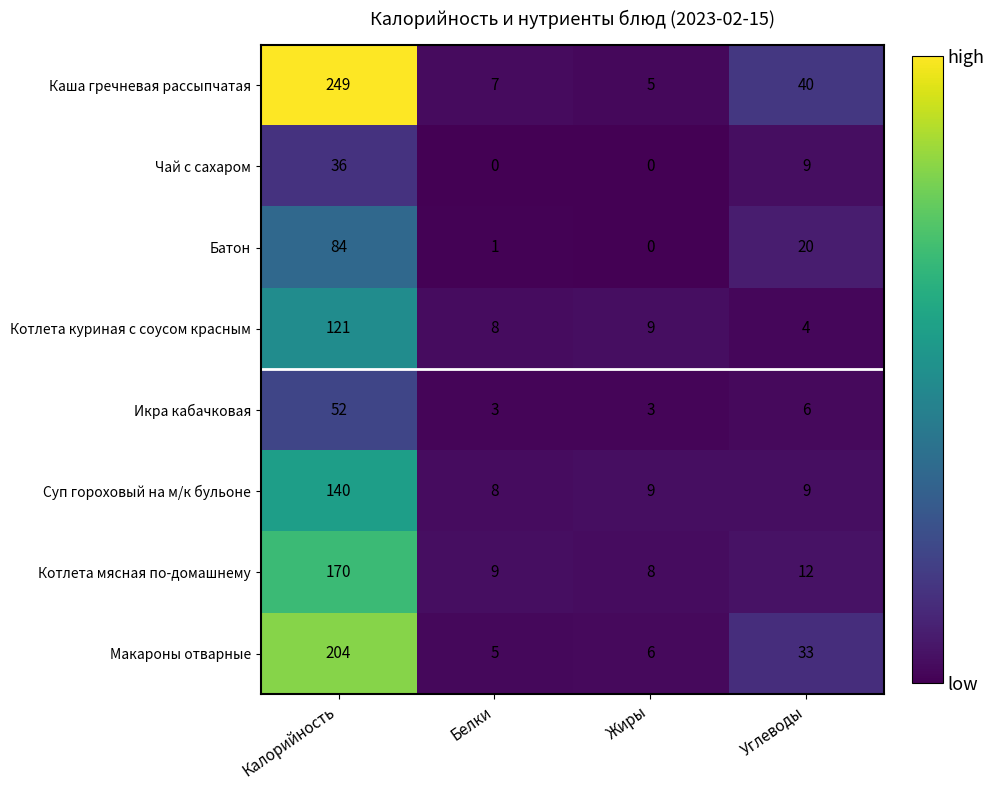

At which category is the sum across all series the highest?

Калорийность